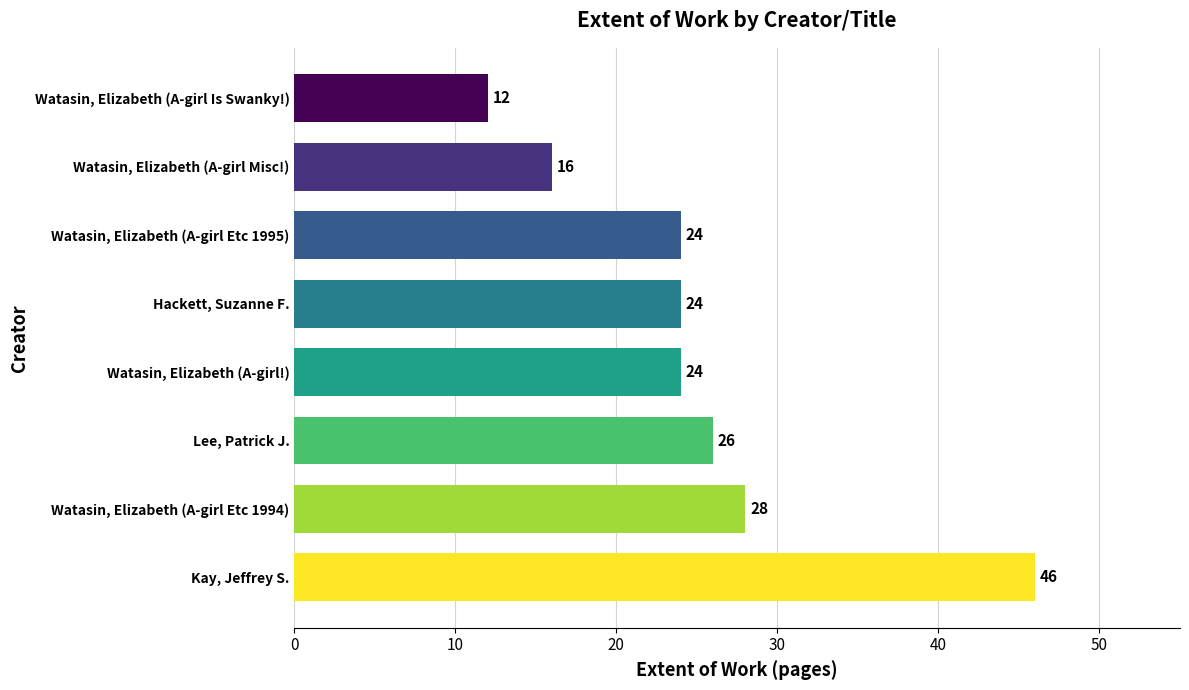

Does the chart contain any negative values?

No